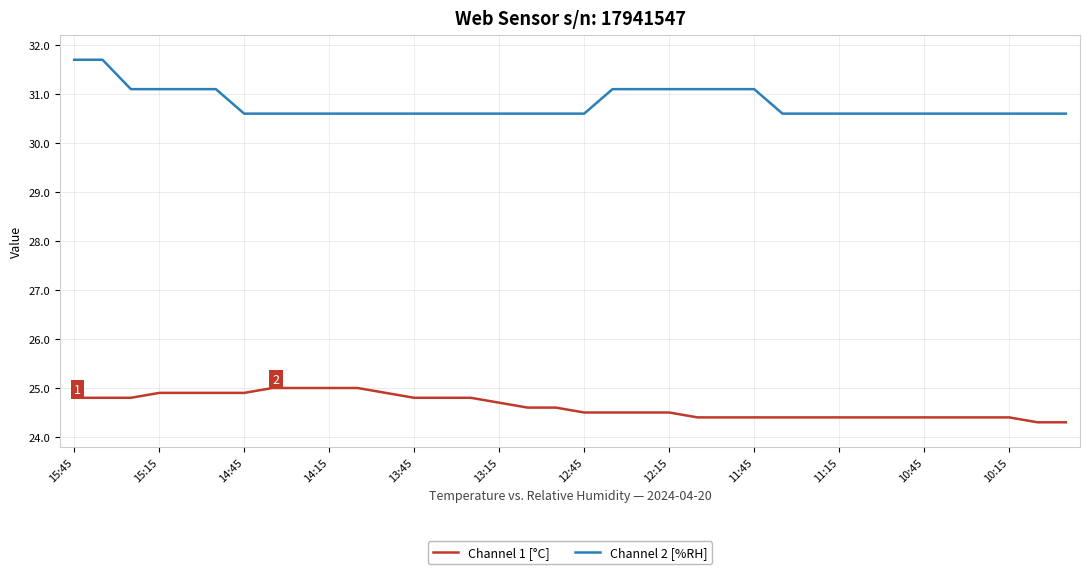

How many categories are shown in the chart?

36